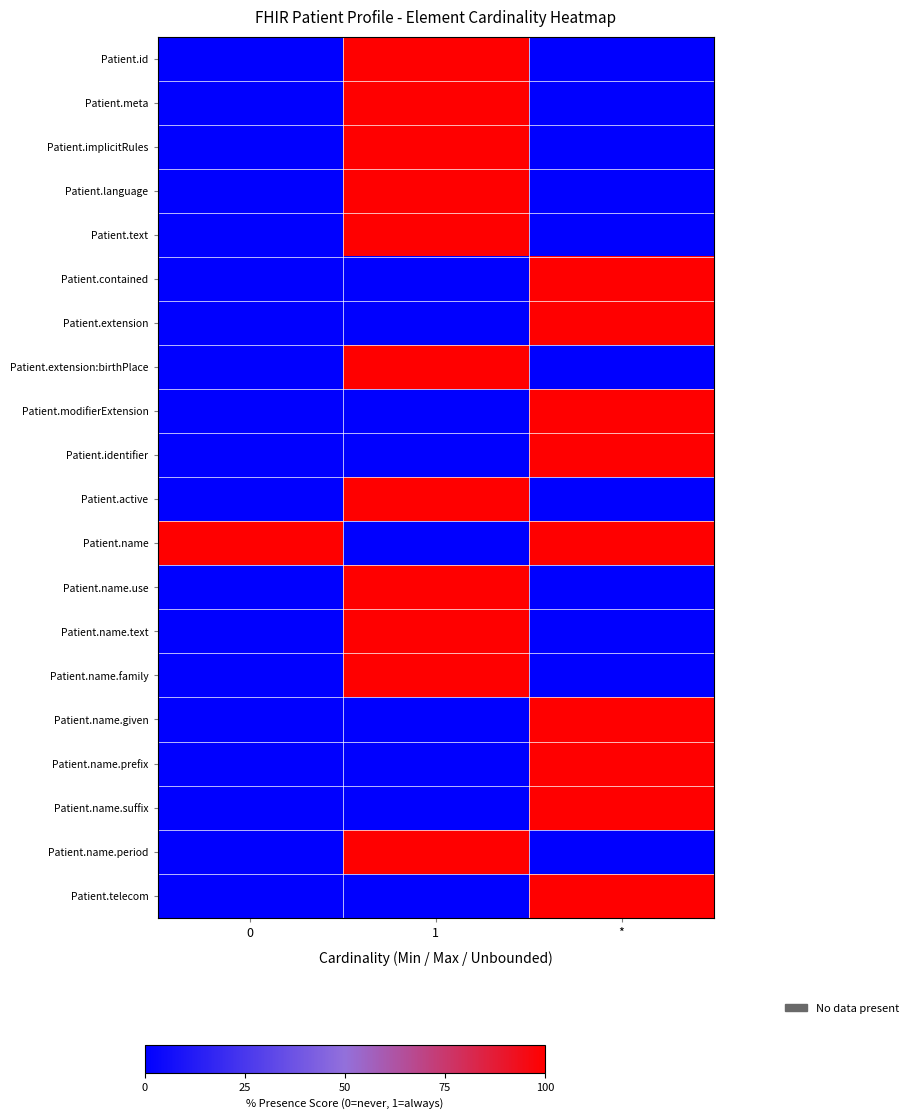

Which label corresponds to the largest value in the chart?

1